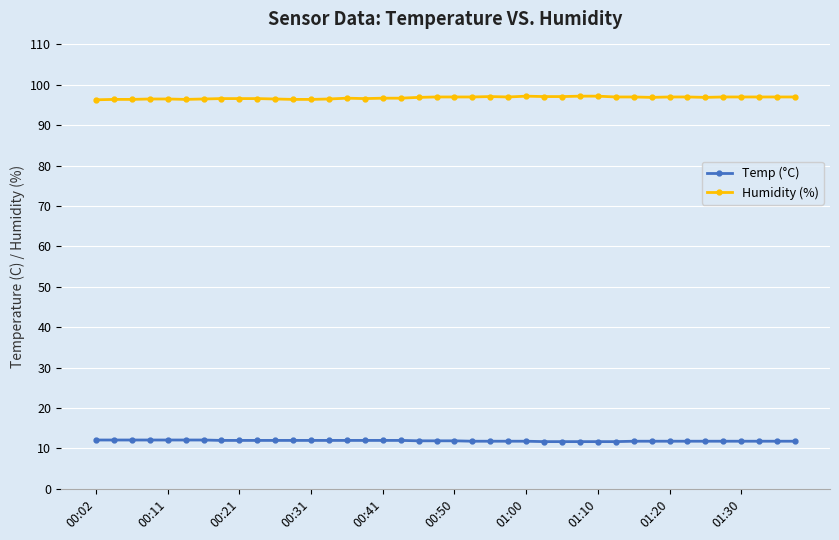

Is this an area chart (filled region under the line)?

No